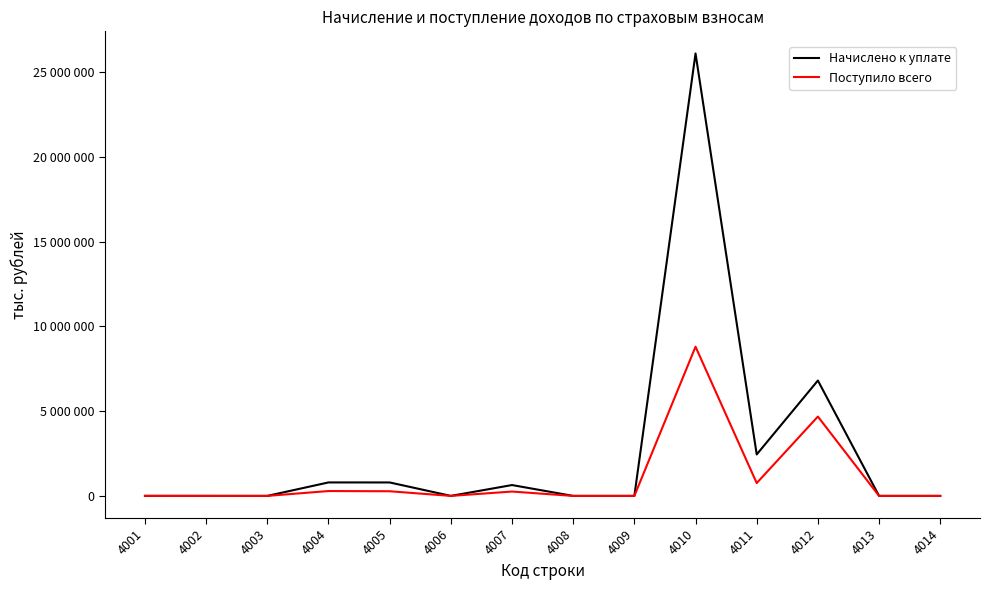

Where is Начислено к уплате nearest to the value 13050853?

4012